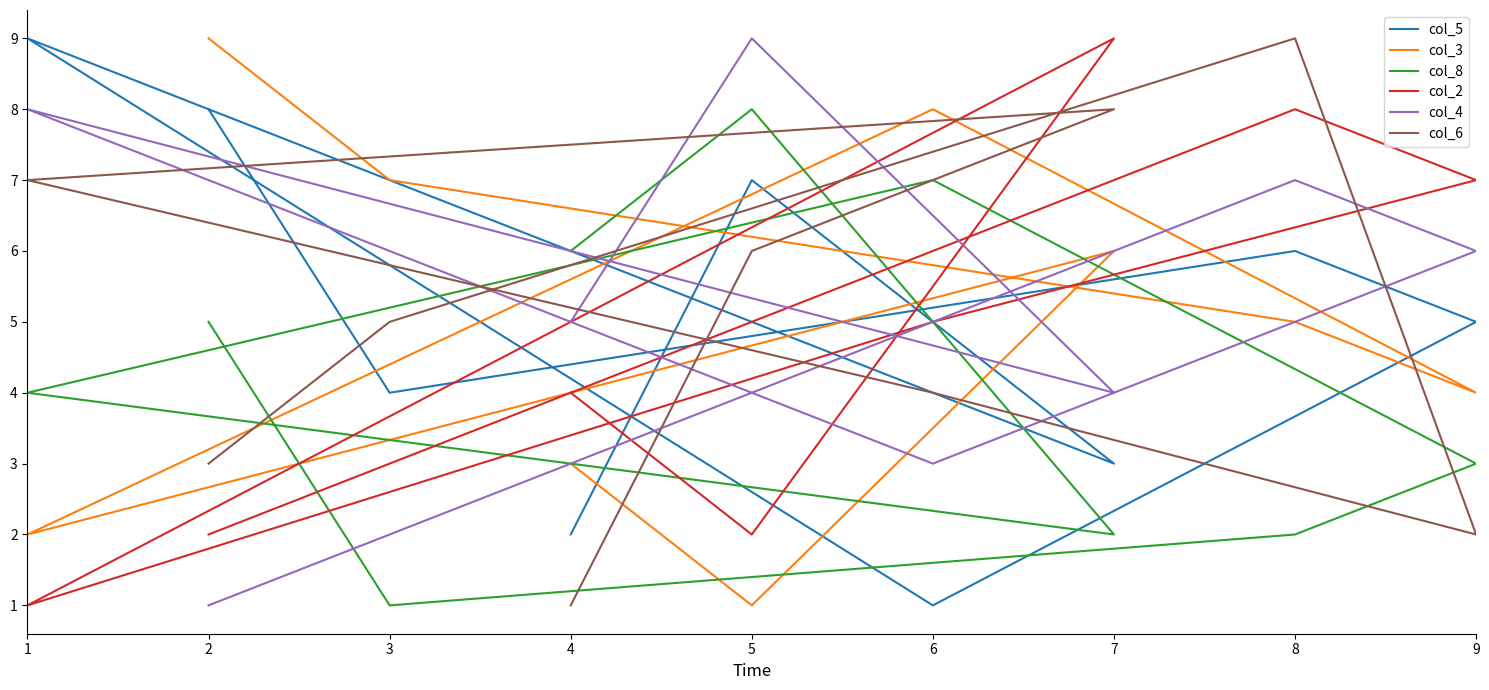

At how many categories does at least one series exceed 8?

5